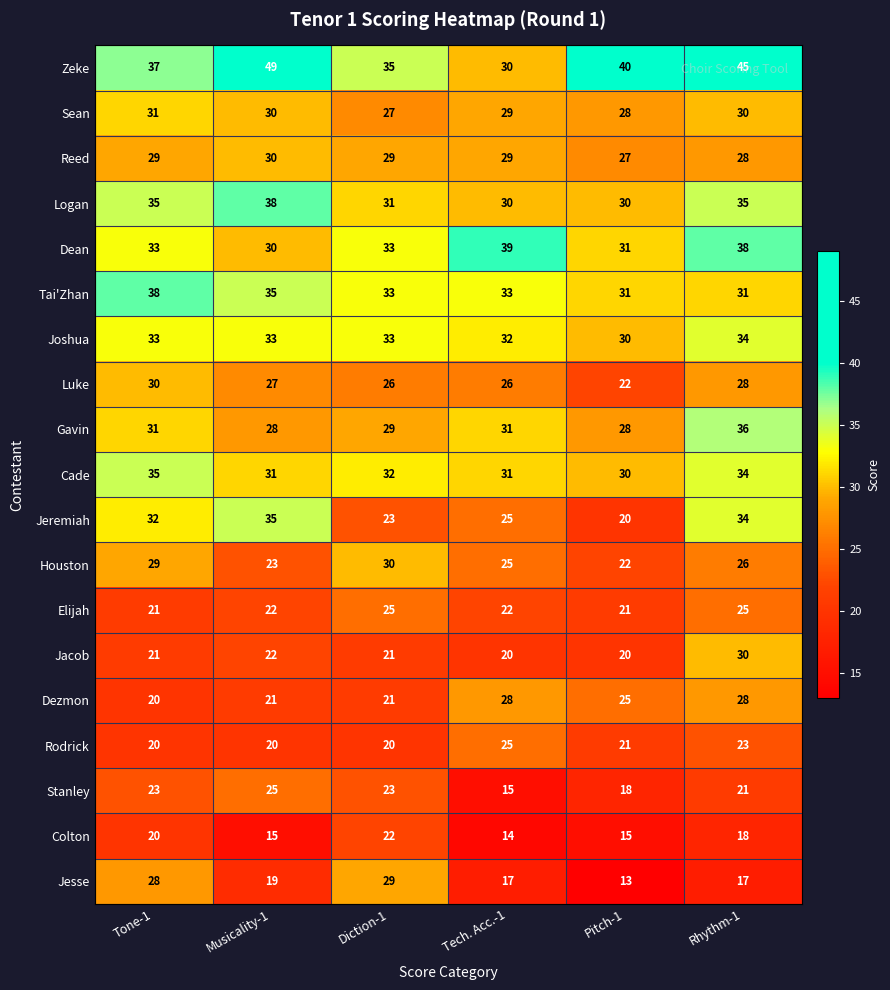

At how many categories does at least one series exceed 16?

6